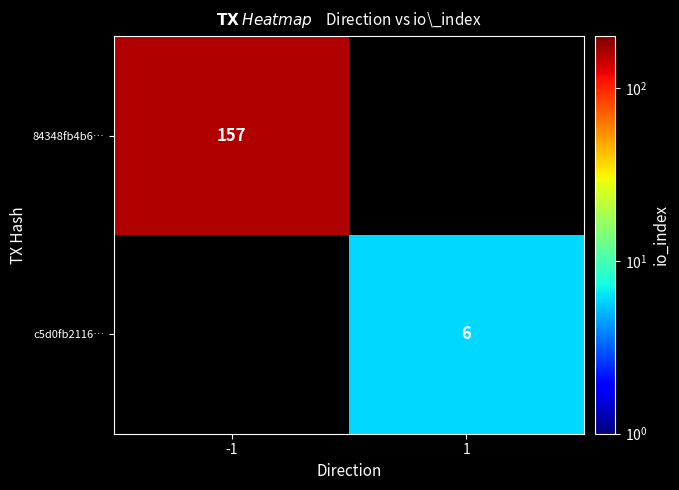

How many distinct data groups are displayed?

2